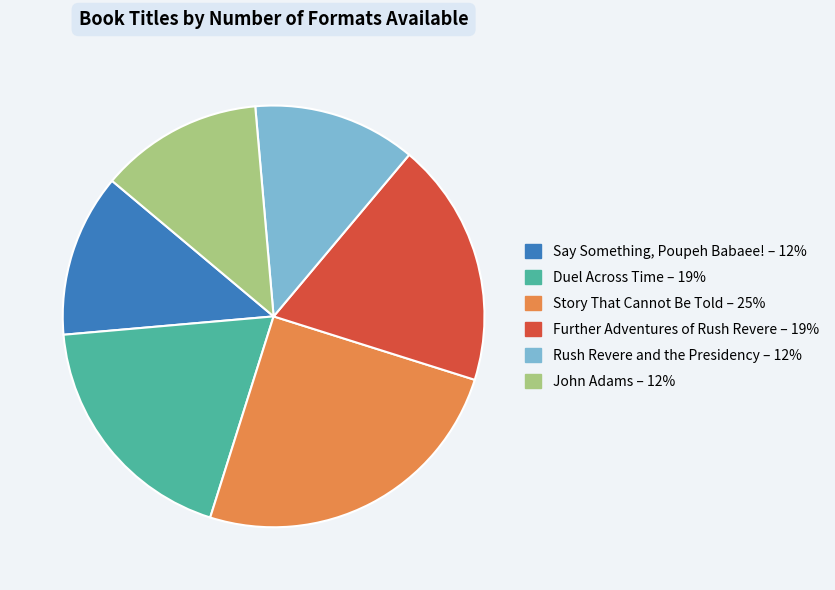

Approximately how many times larger is the value at Rush Revere and the Presidency compared to Story That Cannot Be Told?

0.5